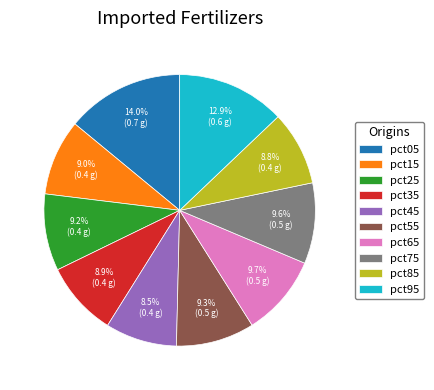

Which category has the biggest portion of the pie?

pct05